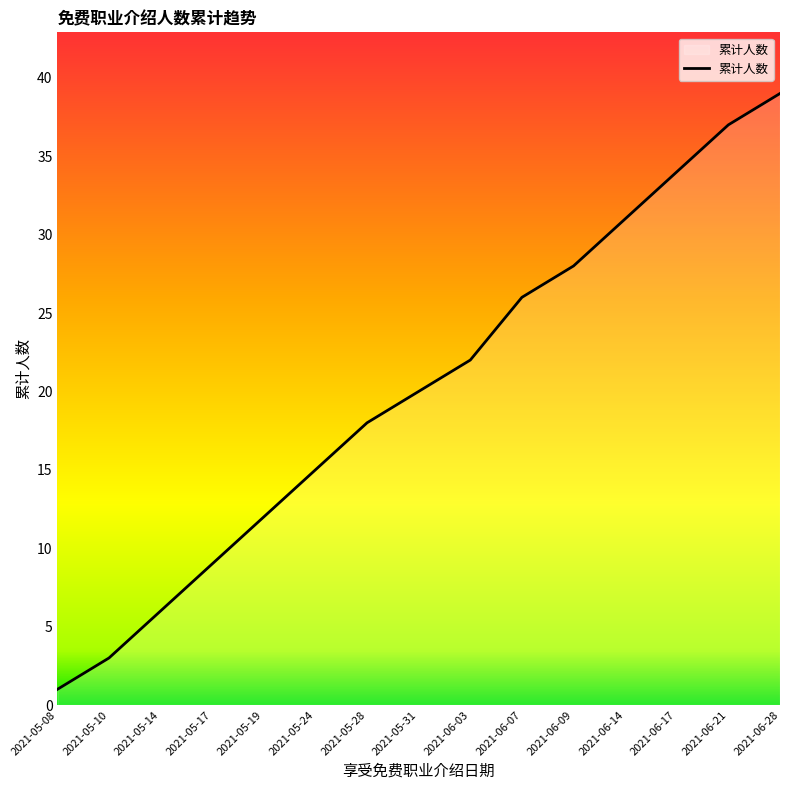

What is the greatest value displayed?

39